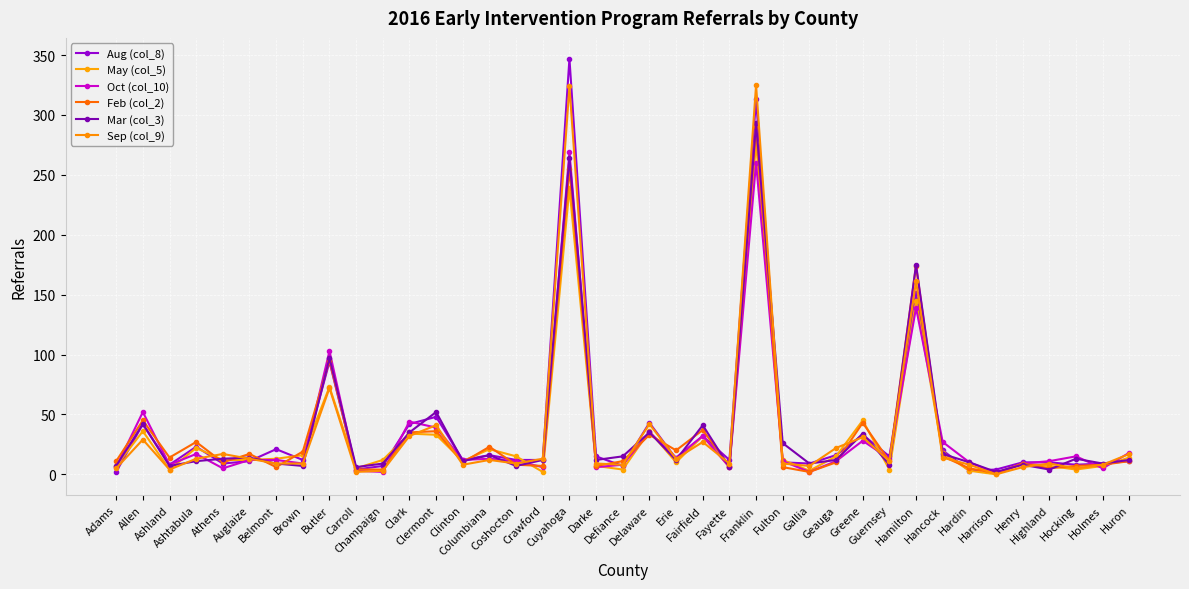

After their last crossing, which series has the higher values: Feb (col_2) or May (col_5)?

May (col_5)